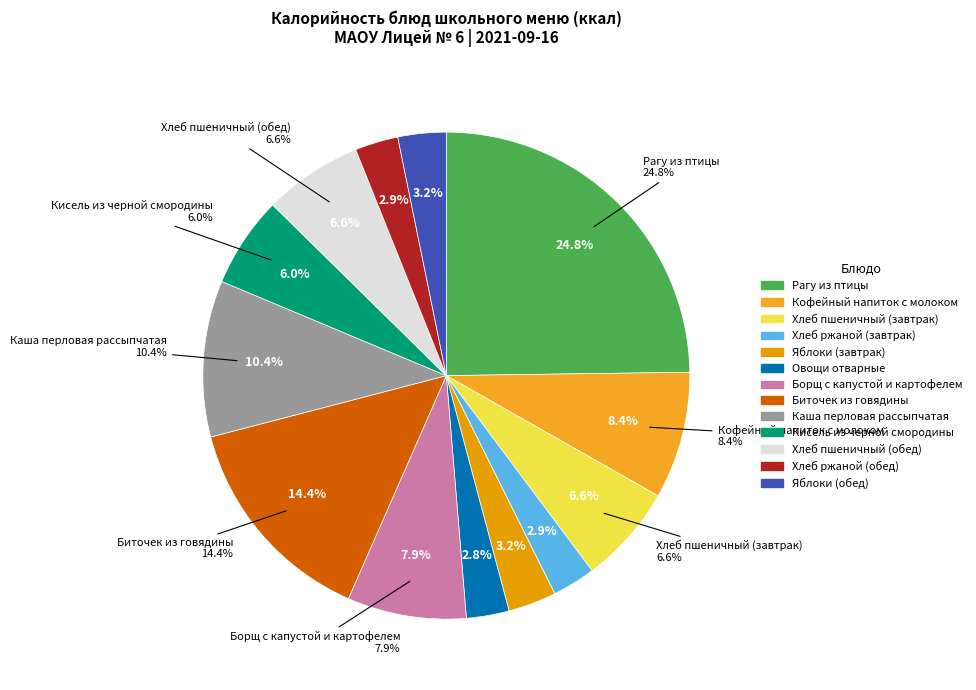

To the nearest percent, what portion does Яблоки (обед) represent?

3%